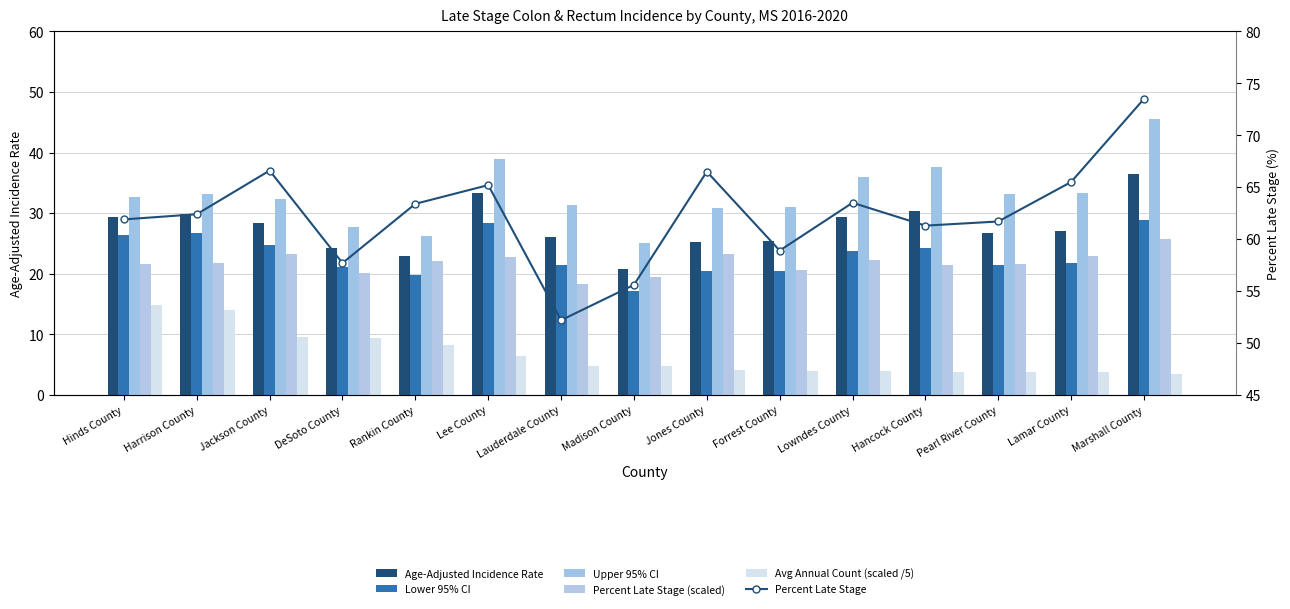

List the labels in order of Lower 95% CI value, smallest first.

Madison County, Rankin County, Jones County, Forrest County, DeSoto County, Pearl River County, Lauderdale County, Lamar County, Lowndes County, Hancock County, Jackson County, Hinds County, Harrison County, Lee County, Marshall County